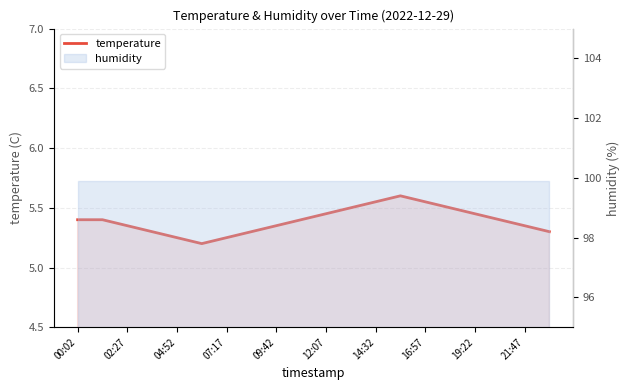

What is the difference between the values at 19:22 and 14:32?

0.1